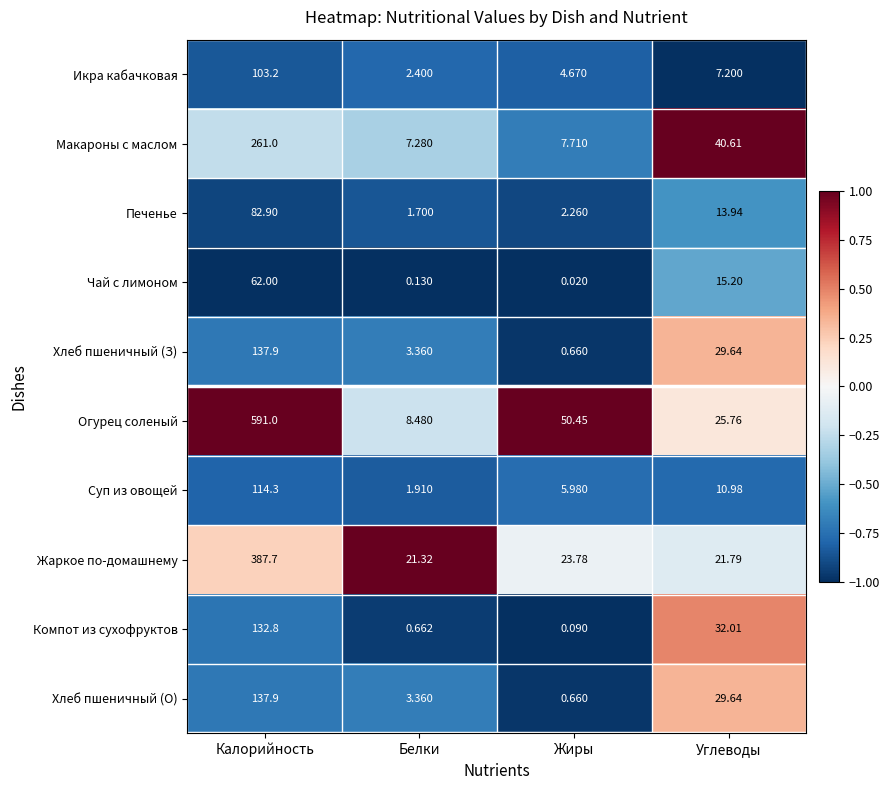

At how many categories does at least one series exceed 0?

4